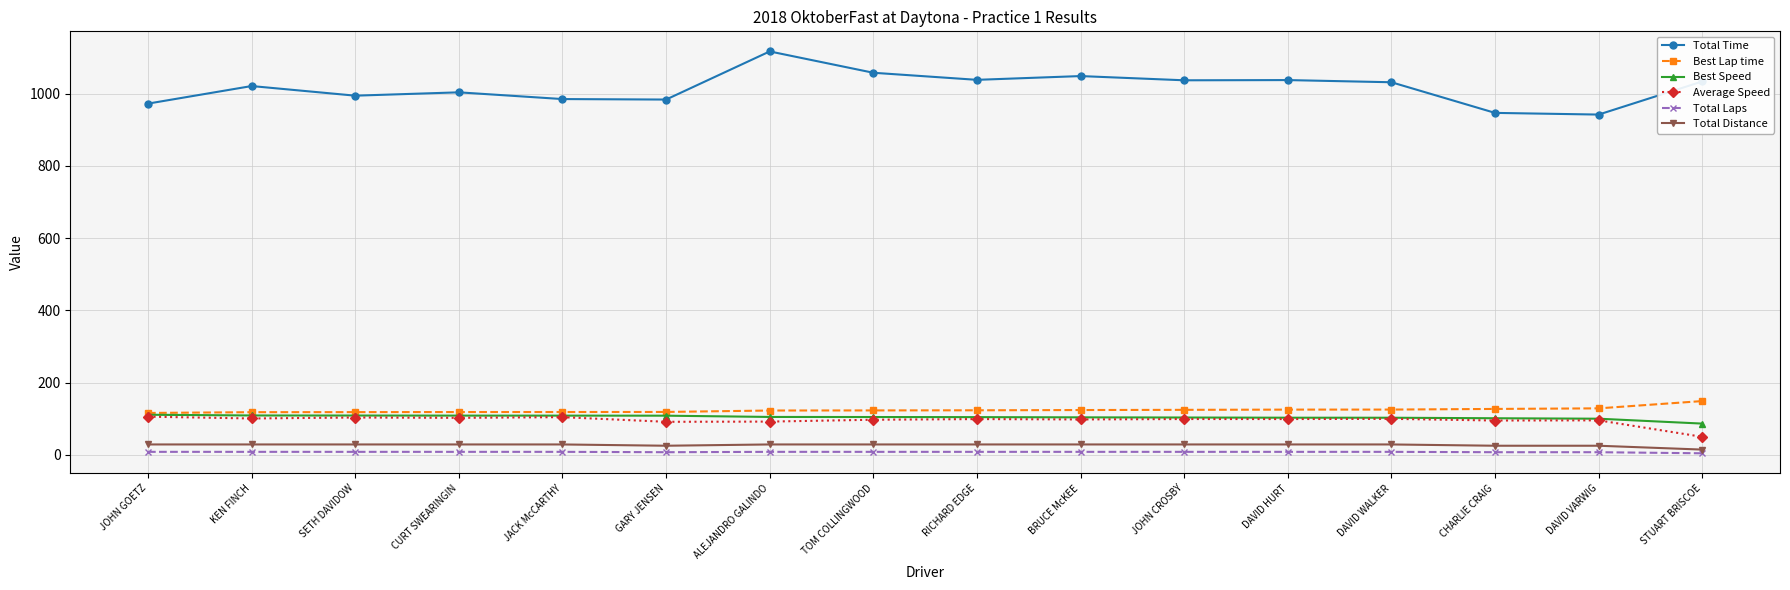

What is the label of the 11th point from the right?

GARY JENSEN